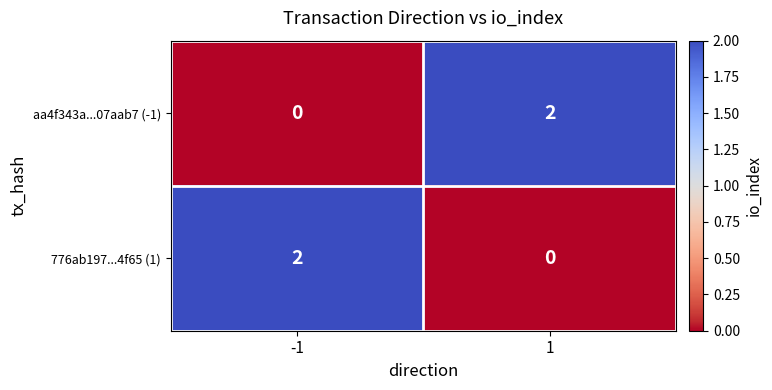

The aa4f343a...07aab7 (-1) series shows -1 at -1. True or false?

False